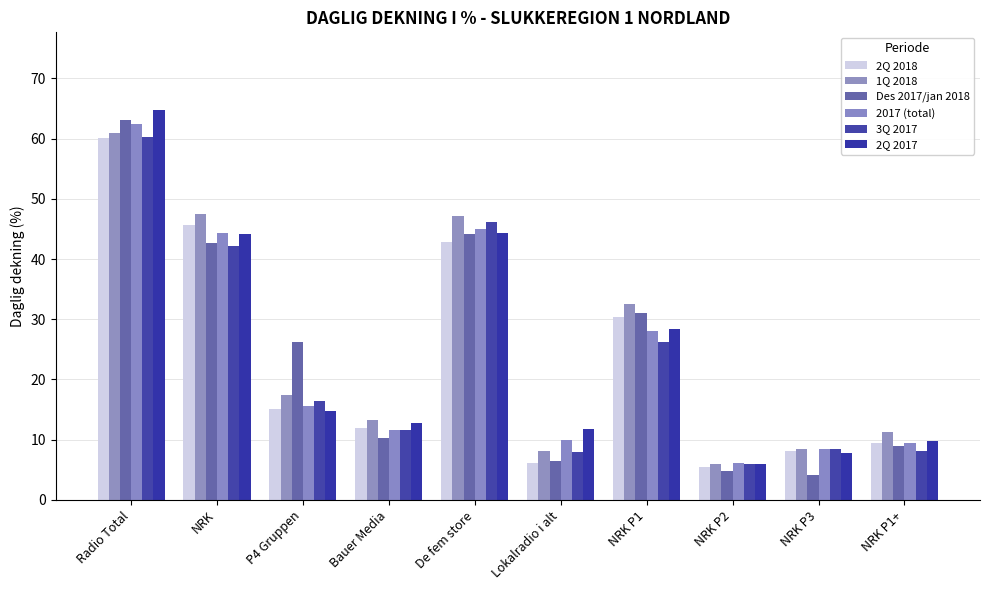

Reading left to right, extract all data points from this chart.

2Q 2018: Radio Total=60.1	NRK=45.7	P4 Gruppen=15.1	Bauer Media=11.9	De fem store=42.8	Lokalradio i alt=6.2	NRK P1=30.3	NRK P2=5.4	NRK P3=8.2	NRK P1+=9.5
1Q 2018: Radio Total=61.0	NRK=47.4	P4 Gruppen=17.4	Bauer Media=13.3	De fem store=47.2	Lokalradio i alt=8.1	NRK P1=32.5	NRK P2=5.9	NRK P3=8.5	NRK P1+=11.2
Des 2017/jan 2018: Radio Total=63.1	NRK=42.7	P4 Gruppen=26.3	Bauer Media=10.3	De fem store=44.1	Lokalradio i alt=6.4	NRK P1=31.0	NRK P2=4.8	NRK P3=4.1	NRK P1+=8.9
2017 (total): Radio Total=62.5	NRK=44.4	P4 Gruppen=15.6	Bauer Media=11.6	De fem store=45.0	Lokalradio i alt=10.0	NRK P1=28.1	NRK P2=6.2	NRK P3=8.5	NRK P1+=9.4
3Q 2017: Radio Total=60.3	NRK=42.2	P4 Gruppen=16.5	Bauer Media=11.6	De fem store=46.1	Lokalradio i alt=7.9	NRK P1=26.2	NRK P2=6.0	NRK P3=8.5	NRK P1+=8.1
2Q 2017: Radio Total=64.7	NRK=44.1	P4 Gruppen=14.8	Bauer Media=12.7	De fem store=44.3	Lokalradio i alt=11.7	NRK P1=28.4	NRK P2=6.0	NRK P3=7.8	NRK P1+=9.8